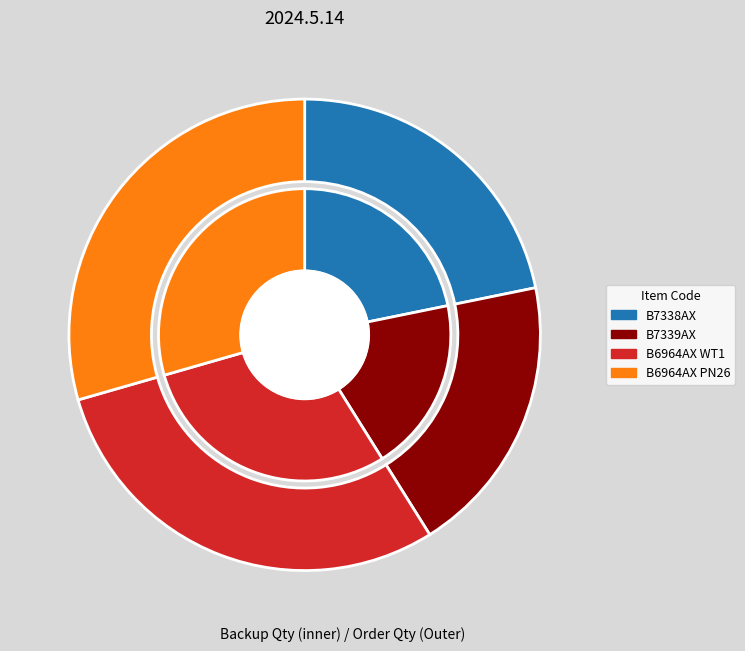

Rank the categories by value from lowest to highest.

B7339AX, B7338AX, B6964AX WT1, B6964AX PN26